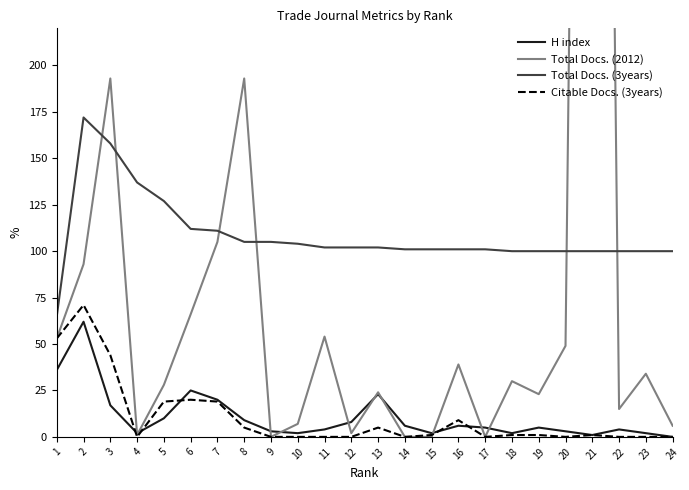

Which category has the highest value in the Citable Docs. (3years) series?

2